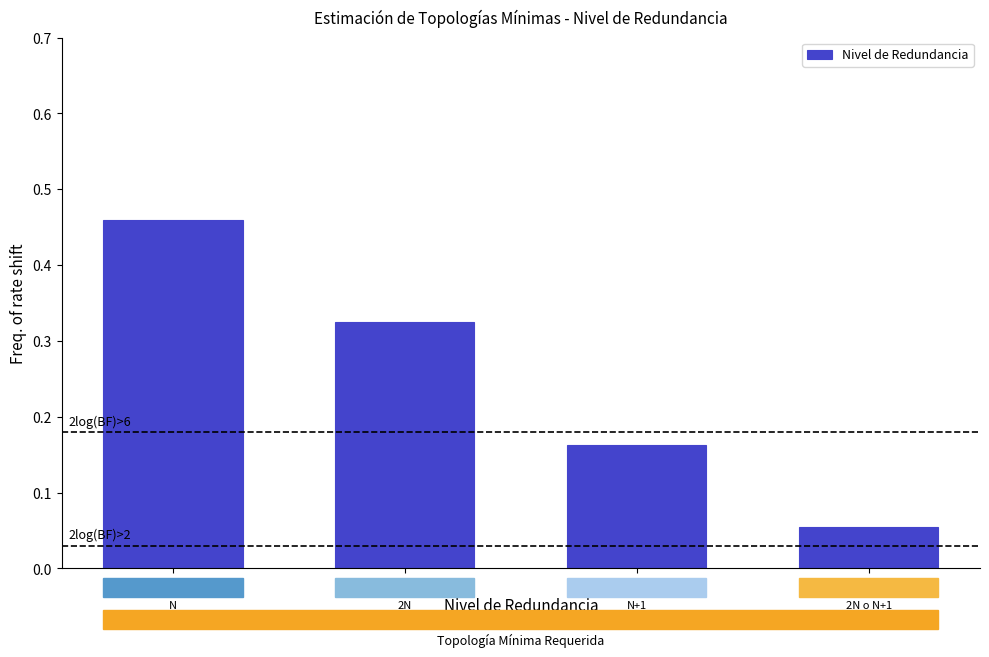

Which has a higher value, 2N o N+1 or N+1?

N+1